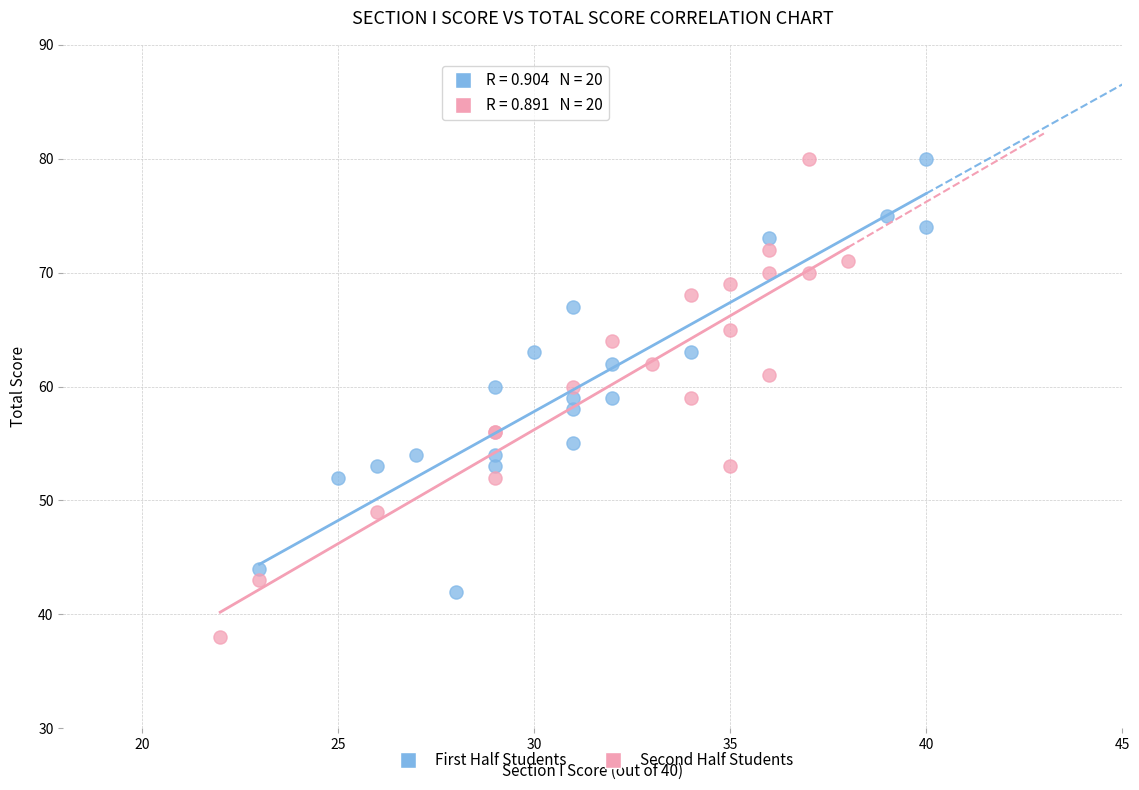

Which series reaches the minimum Y coordinate?

Second Half Students